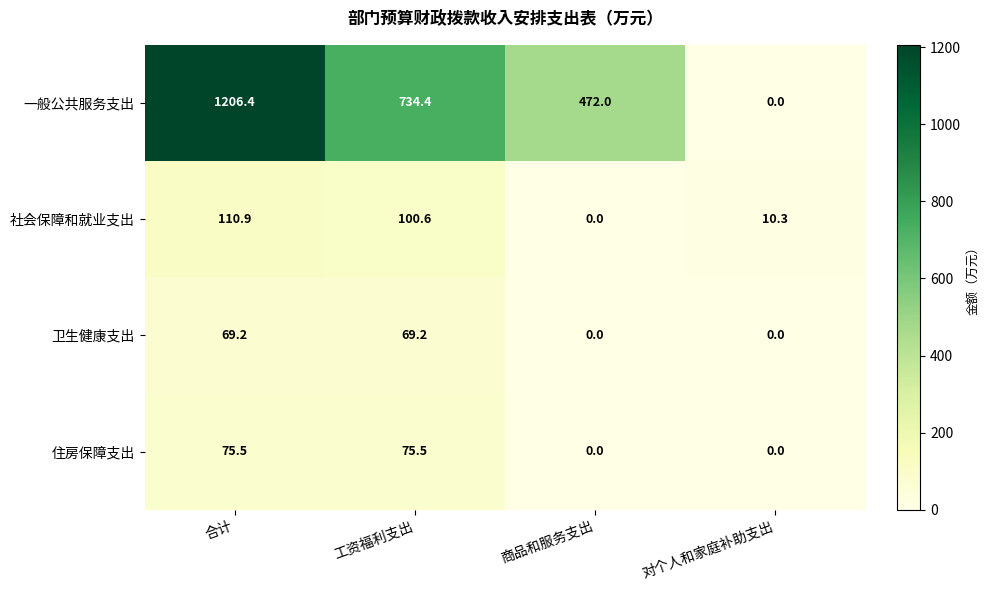

Reading right to left, what are all the values shown in this chart?

一般公共服务支出: 0.0	472.0	734.4	1206.4
社会保障和就业支出: 10.3	0.0	100.6	110.9
卫生健康支出: 0.0	0.0	69.2	69.2
住房保障支出: 0.0	0.0	75.5	75.5